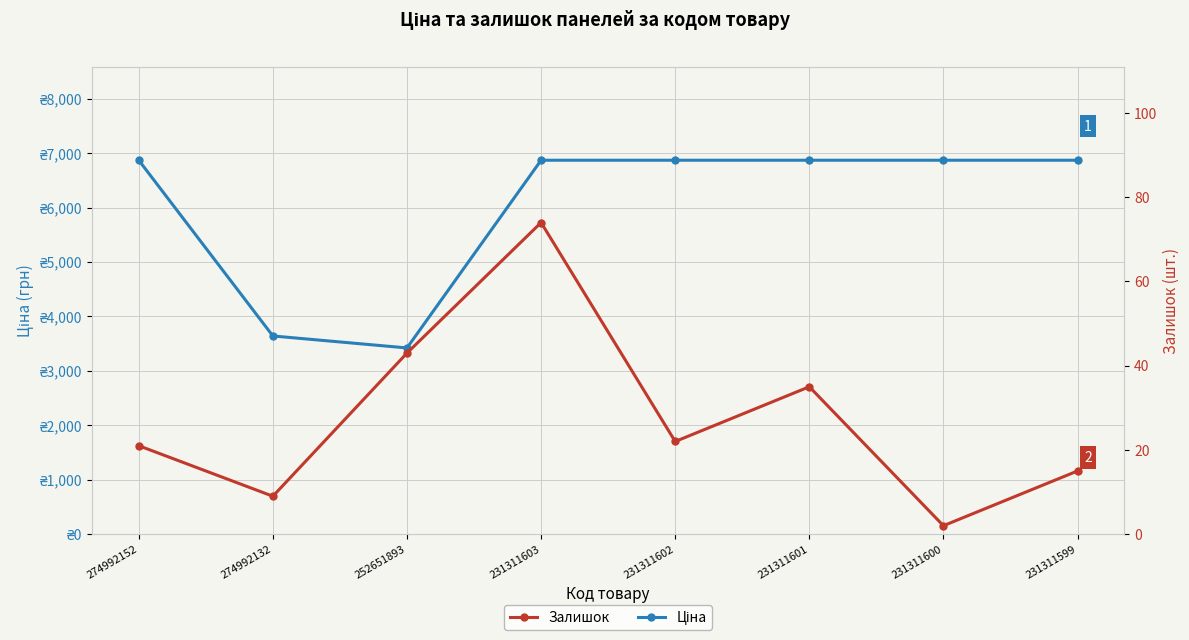

How many lines are shown in the chart?

2